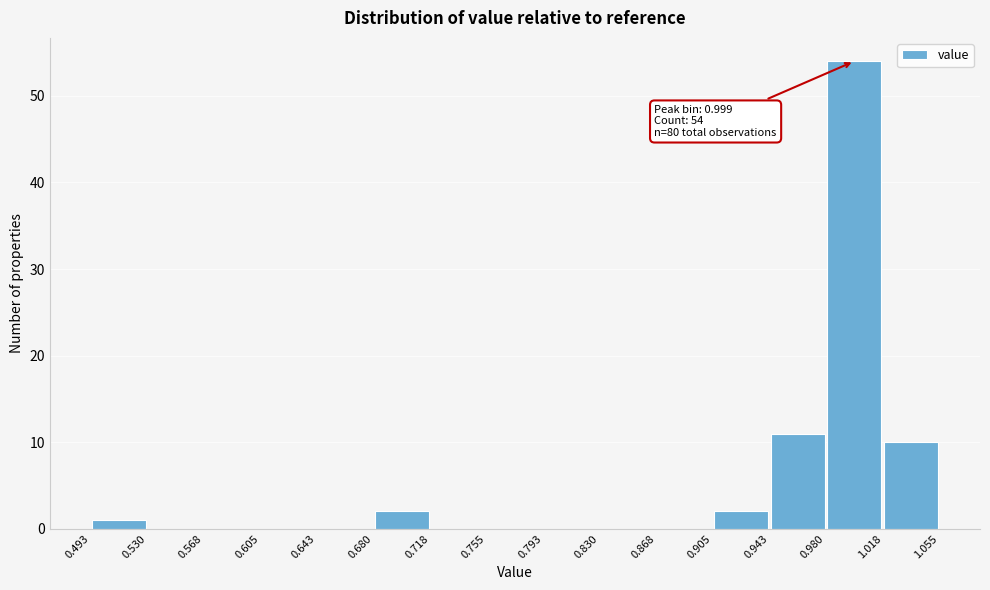

Which range on the x-axis has the tallest bar?

0.980 to 1.018